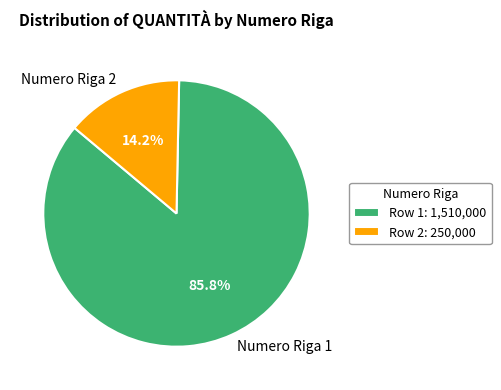

To the nearest percent, what is the difference between the largest and smallest slice percentages?

72%